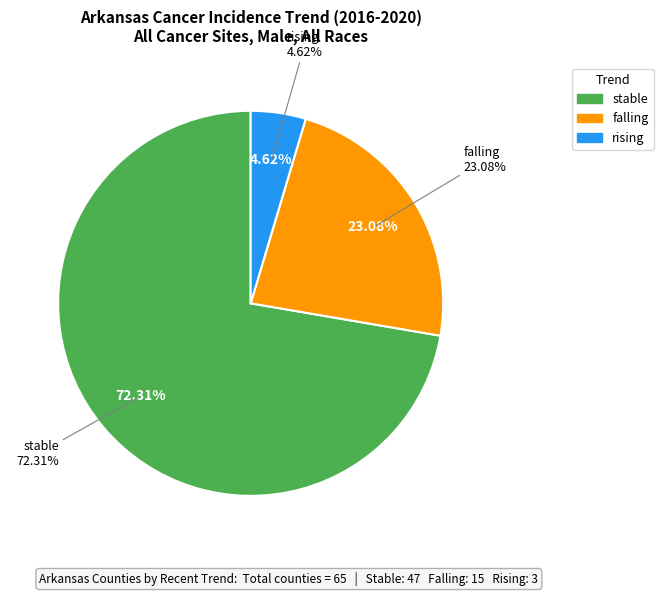

How many segments does this pie chart have?

3